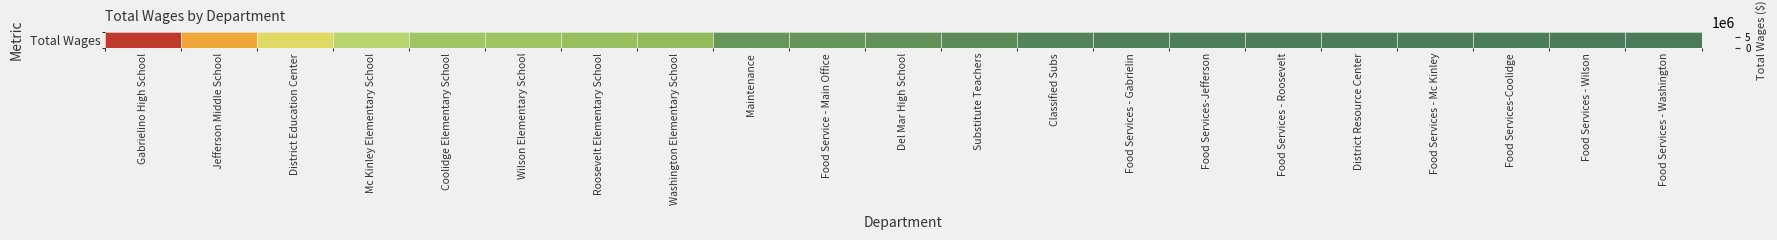

What is the sum of the values at Mc Kinley Elementary School and Del Mar High School?

2838764